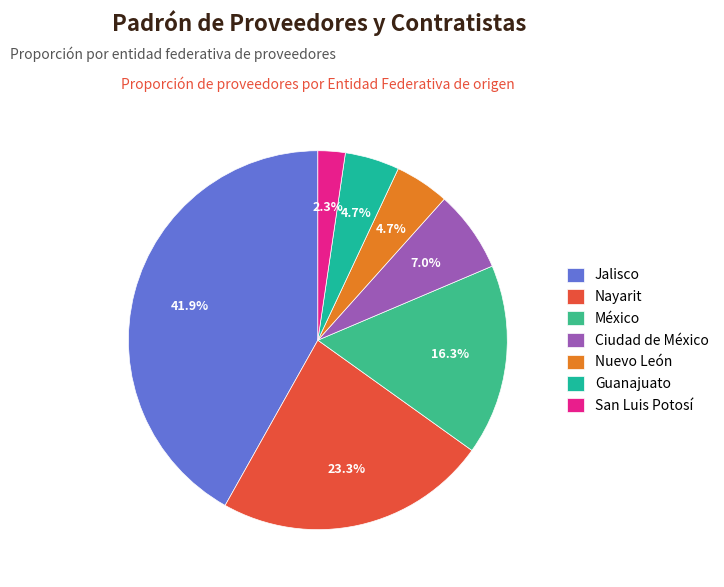

Does Jalisco represent more than half of the total?

No